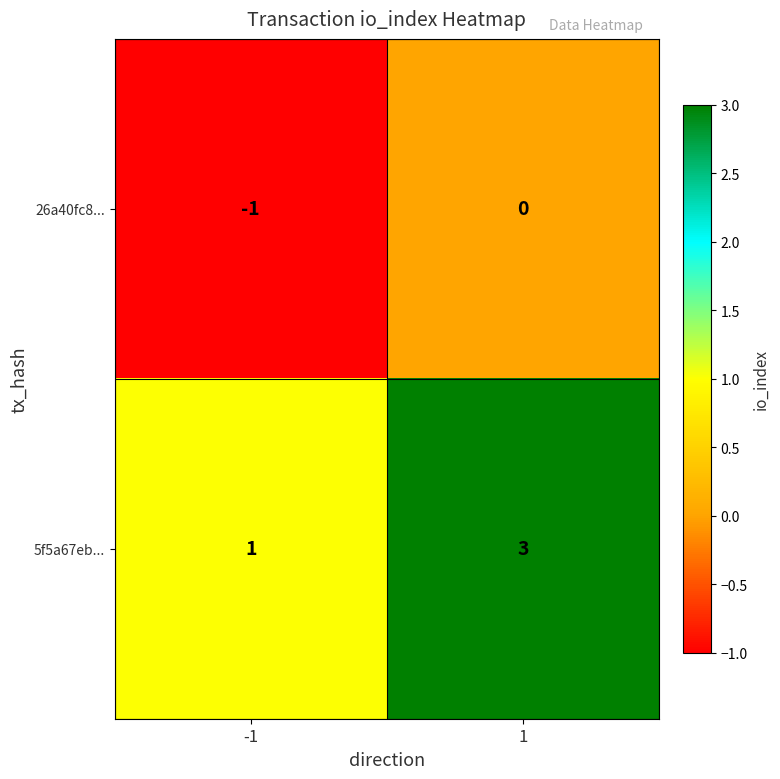

What is the spread (max minus min) of values at 1?

3